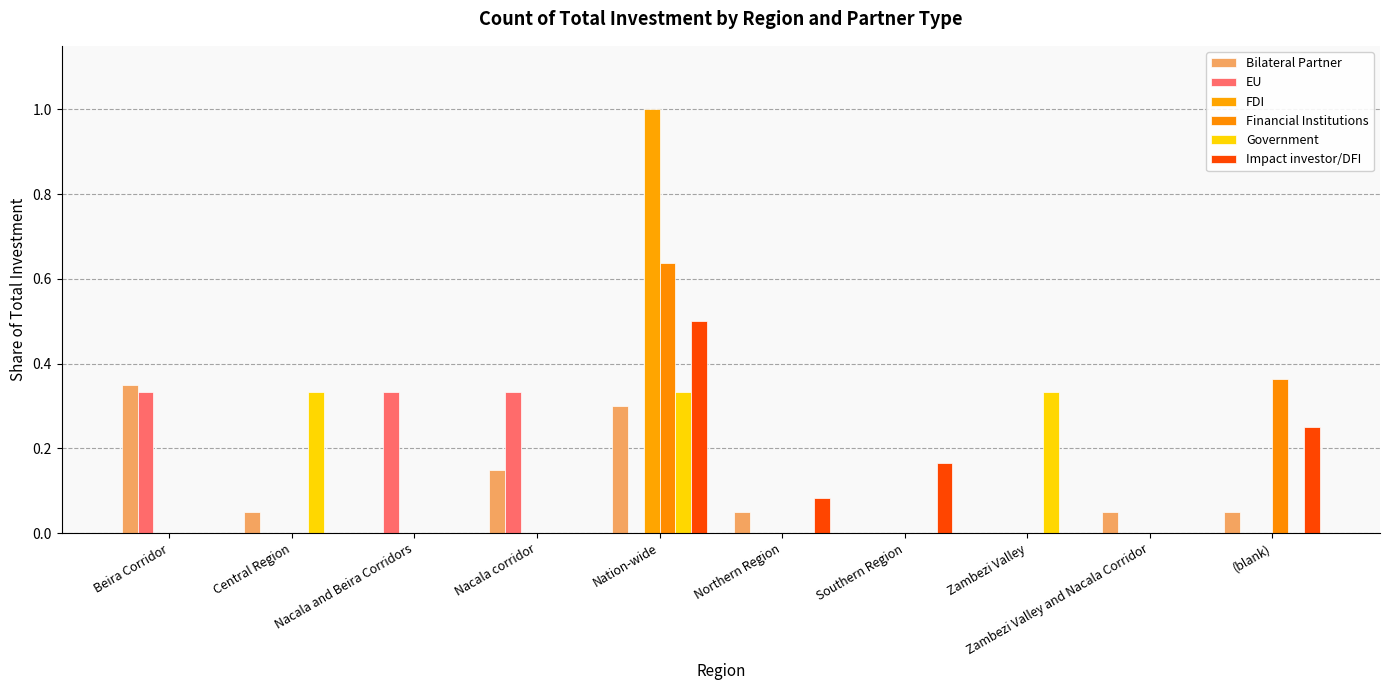

What are all the series names shown in the legend?

Bilateral Partner, EU, FDI, Financial Institutions, Government, Impact investor/DFI